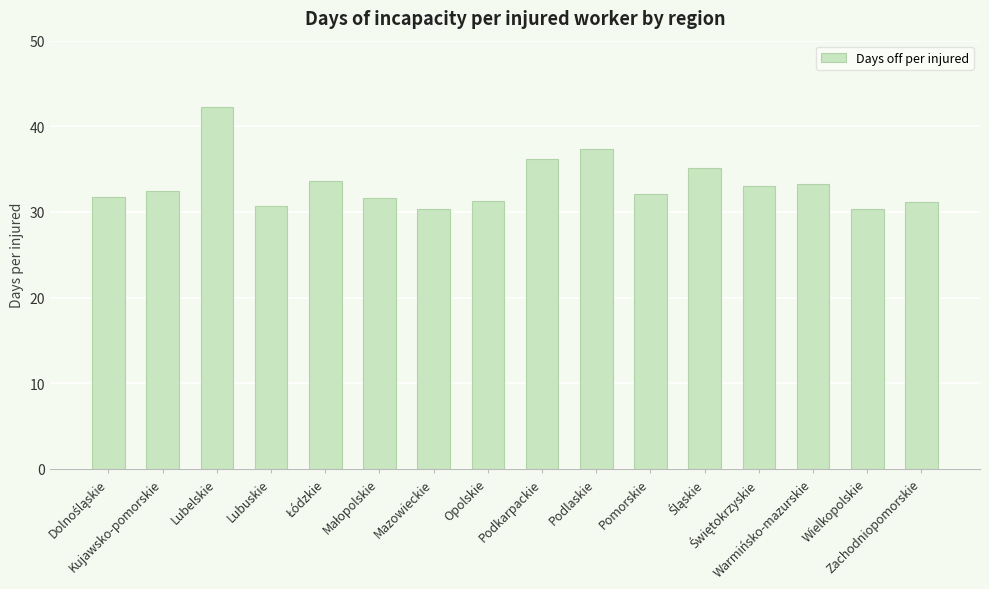

Are the bars horizontal?

No